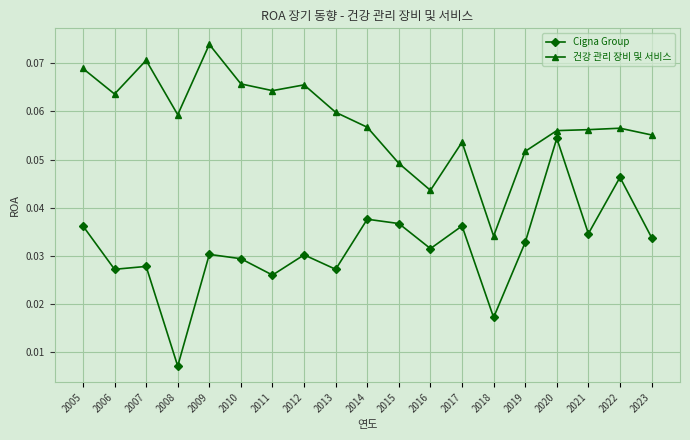

List the series in order of their overall mean, highest first.

건강 관리 장비 및 서비스, Cigna Group